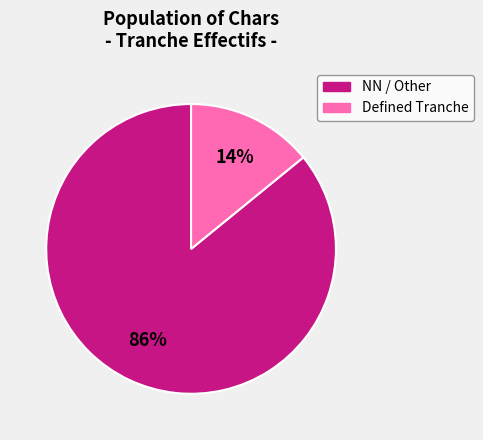

Rank the categories by value from highest to lowest.

NN / Other, Defined Tranche